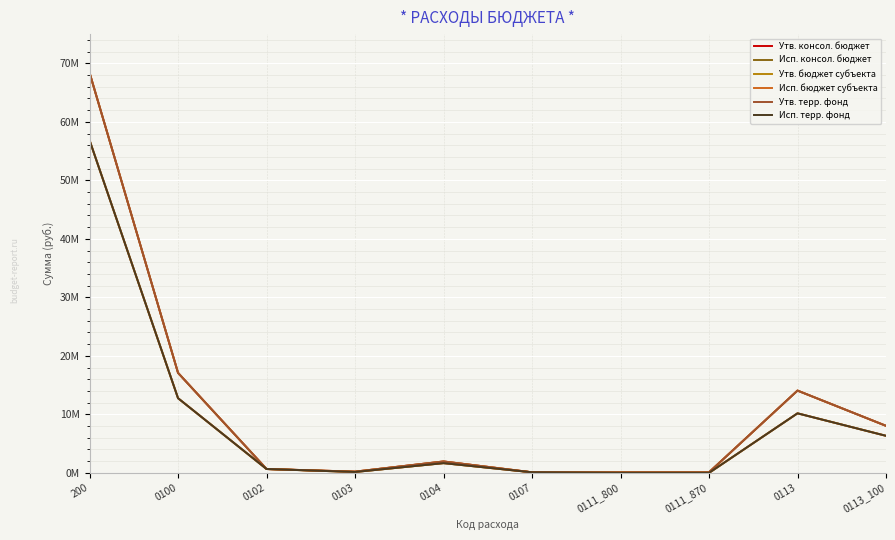

What is the greatest value displayed?

68402551.0